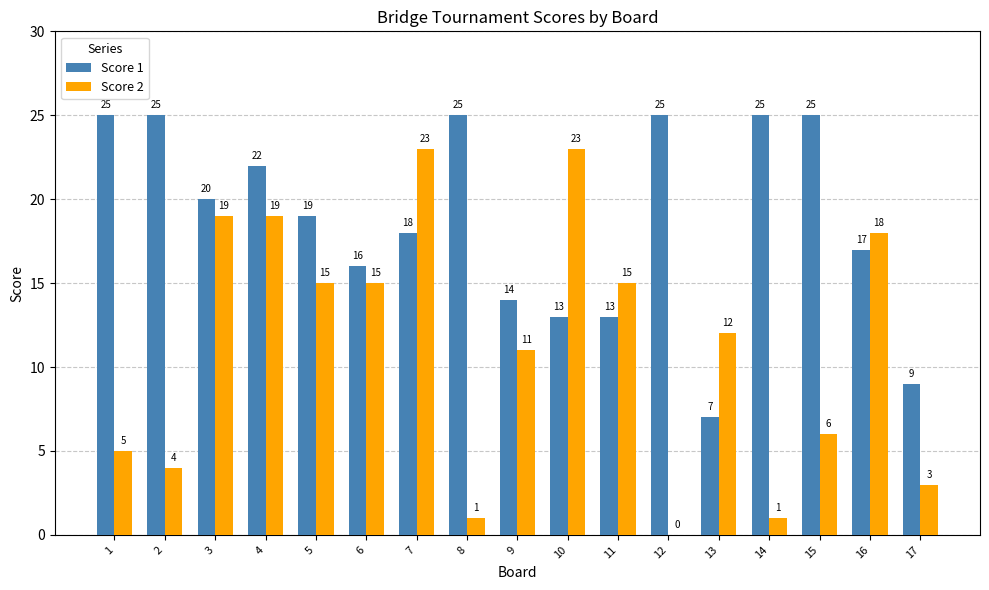

Is it true that Score 1 equals 5 at 6?

False